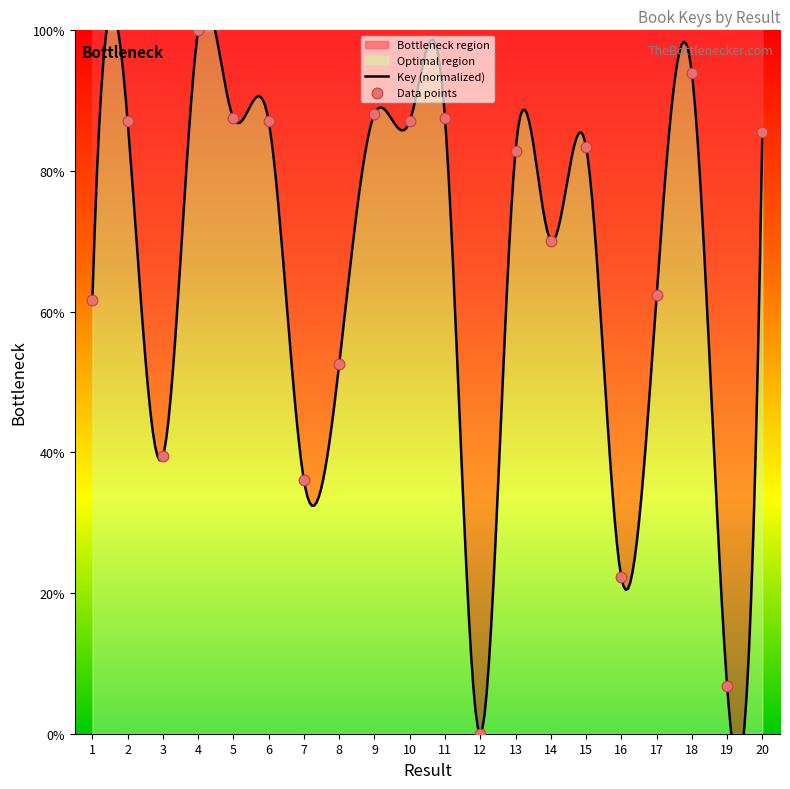

Between 20 and 6, which is larger?

6